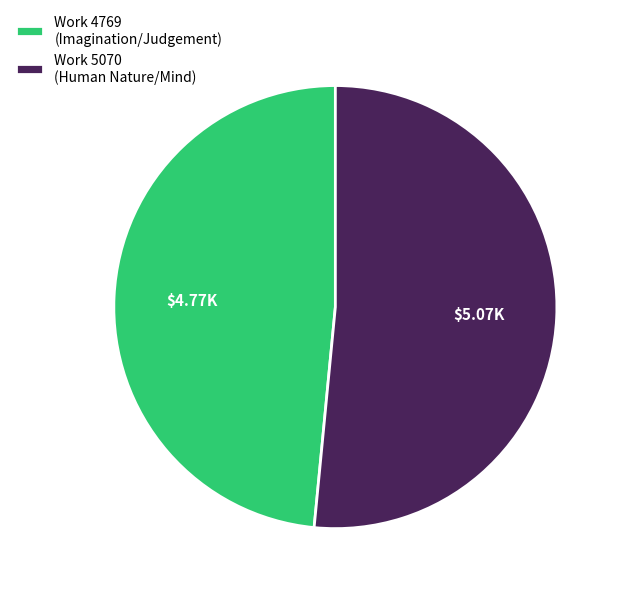

Between Work 4769 (Imagination/Judgement) and Work 5070 (Human Nature/Mind), which is larger?

Work 5070 (Human Nature/Mind)